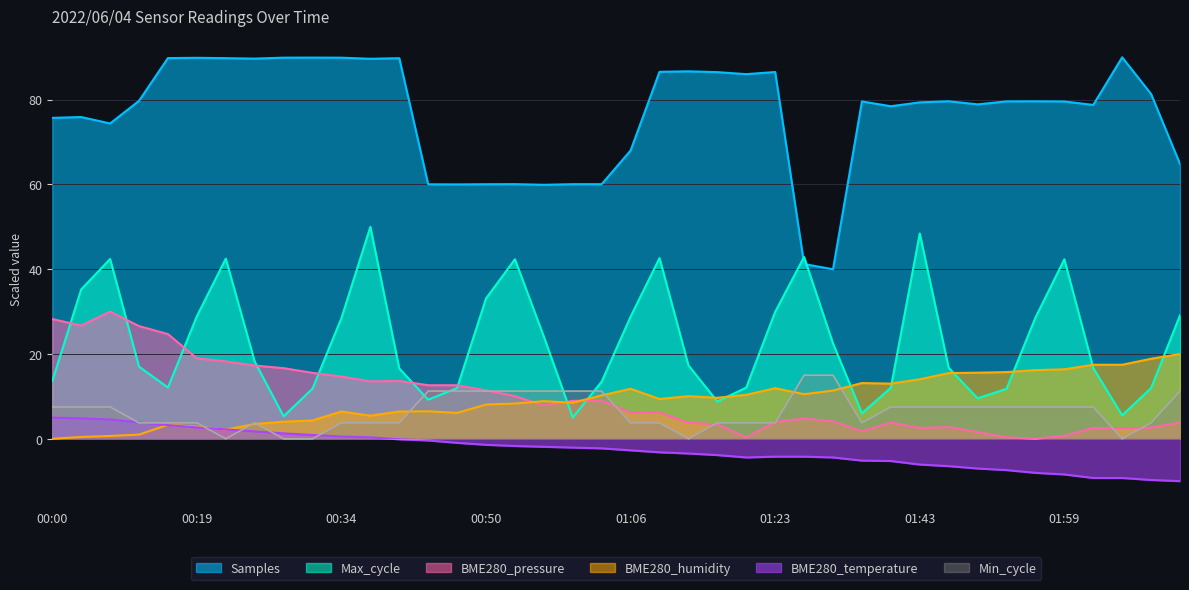

The Min_cycle series shows 0.0 at 00:22. True or false?

True